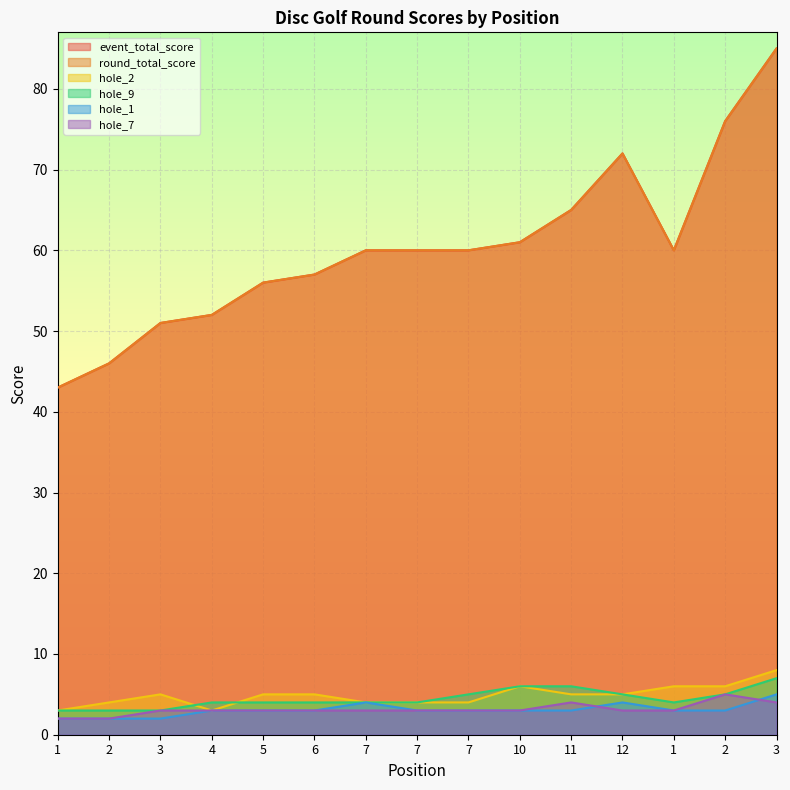

Which has a higher value, 10 or 4?

10